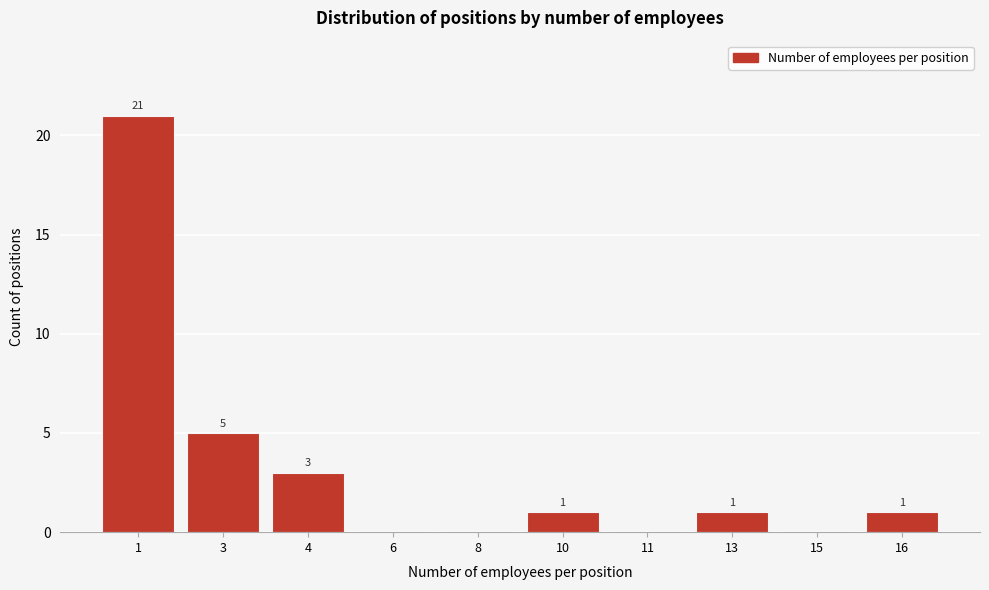

Reading left to right, list all the values displayed in this chart.

1=21	3=5	4=3	6=0	8=0	10=1	11=0	13=1	15=0	16=1